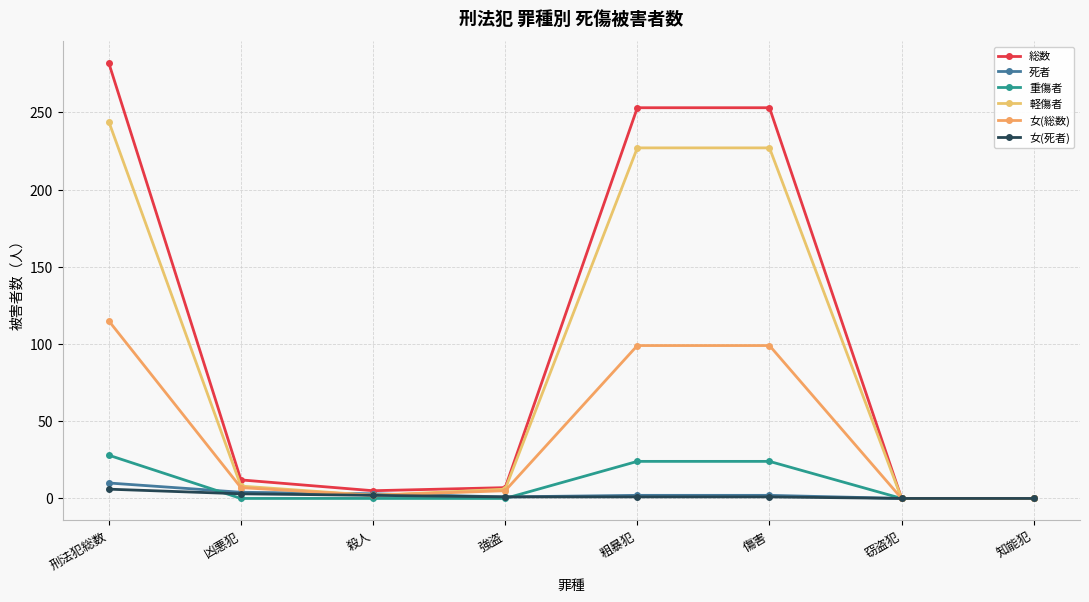

How many data points in 総数 are less than 12?

4